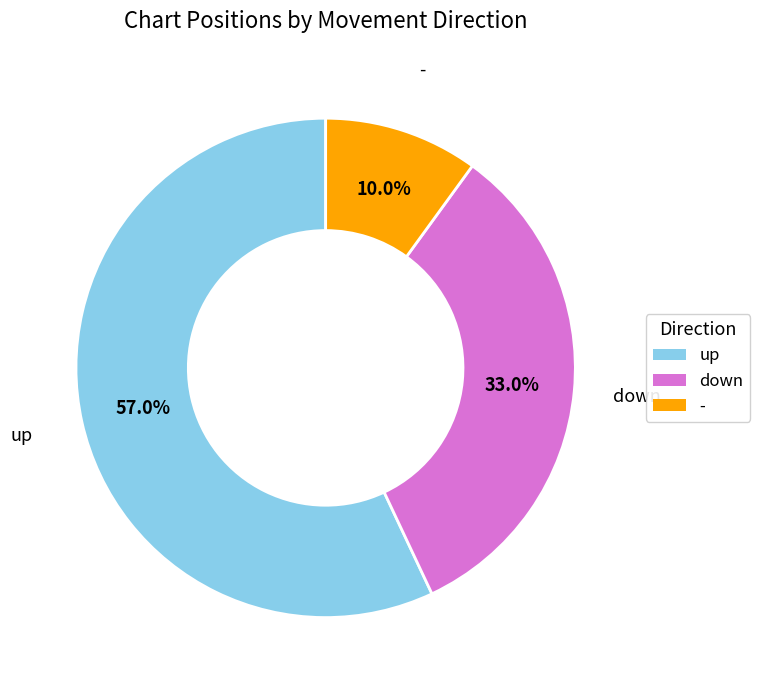

Approximately how many times larger is the value at up compared to down?

1.7